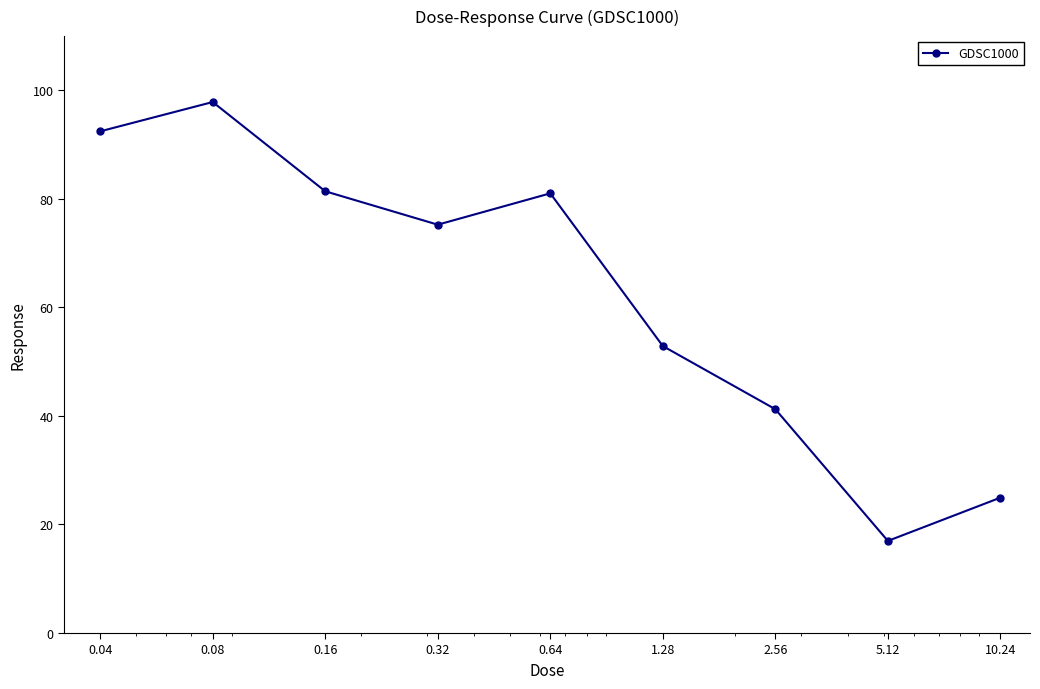

What is the value of the 3rd point from the left?

81.4